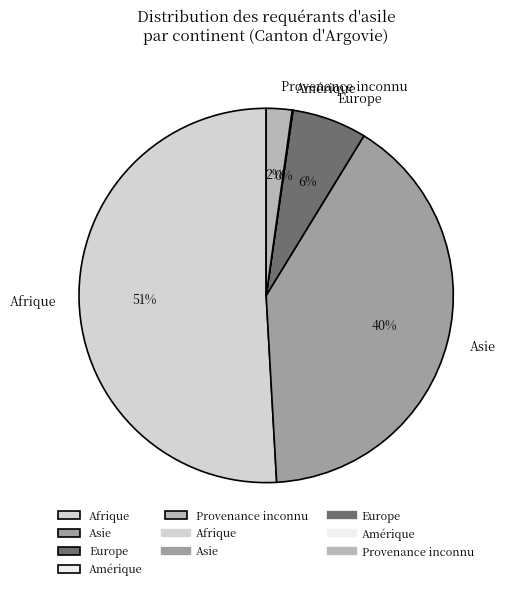

To the nearest percent, what portion does Europe represent?

6%